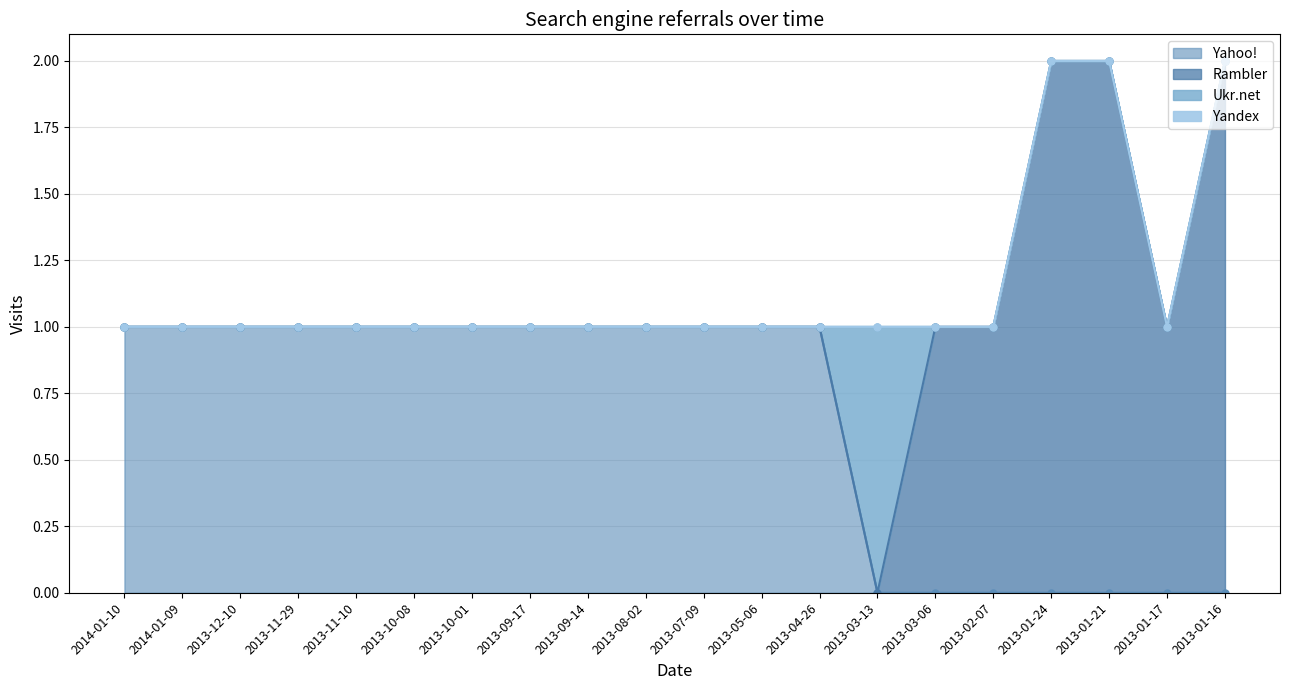

How many distinct data groups are displayed?

4